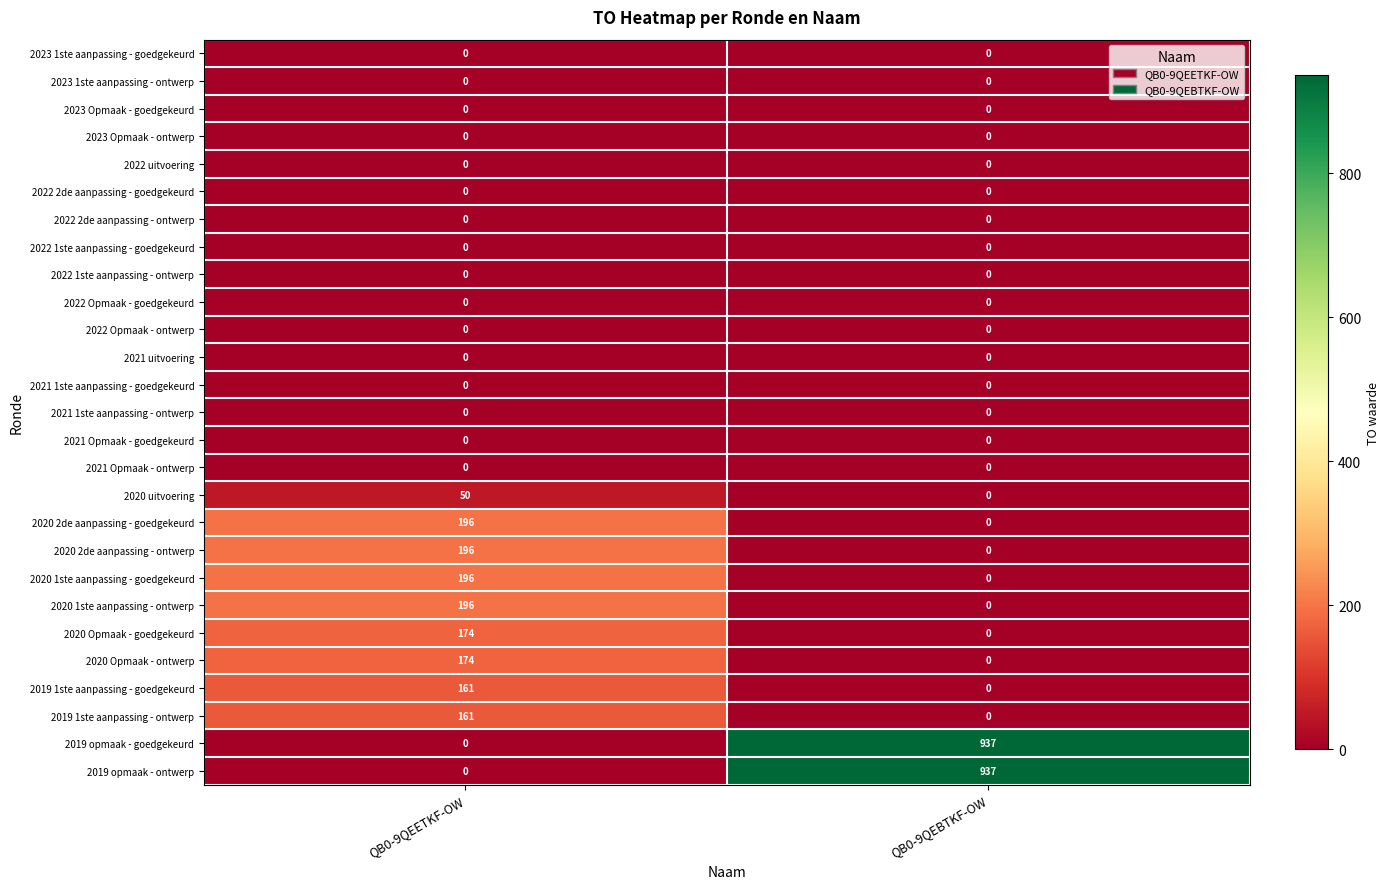

What is the spread (max minus min) of values at QB0-9QEBTKF-OW?

937